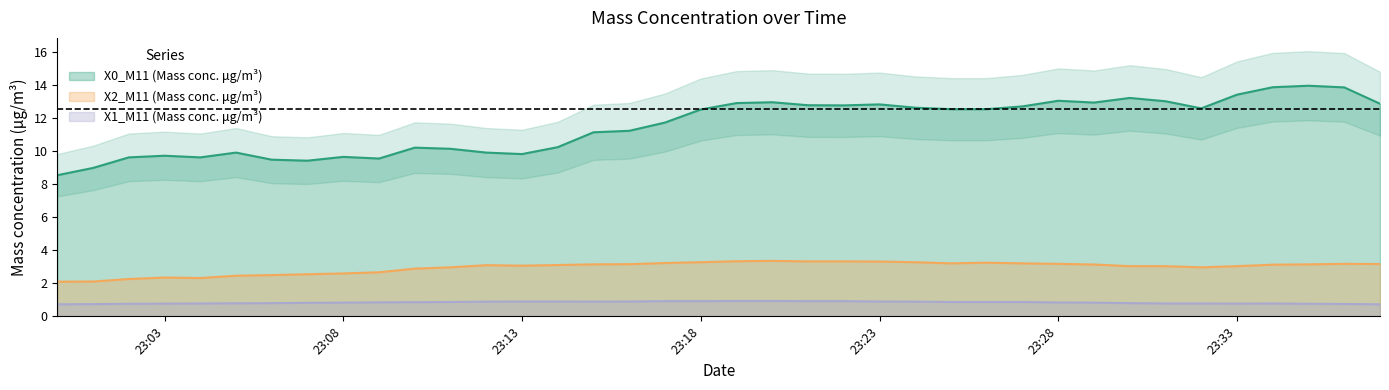

True or false: X0_M11 (Mass conc. μg/m³) has a value of 9.6 at 2022-04-12 23:04:00.

True